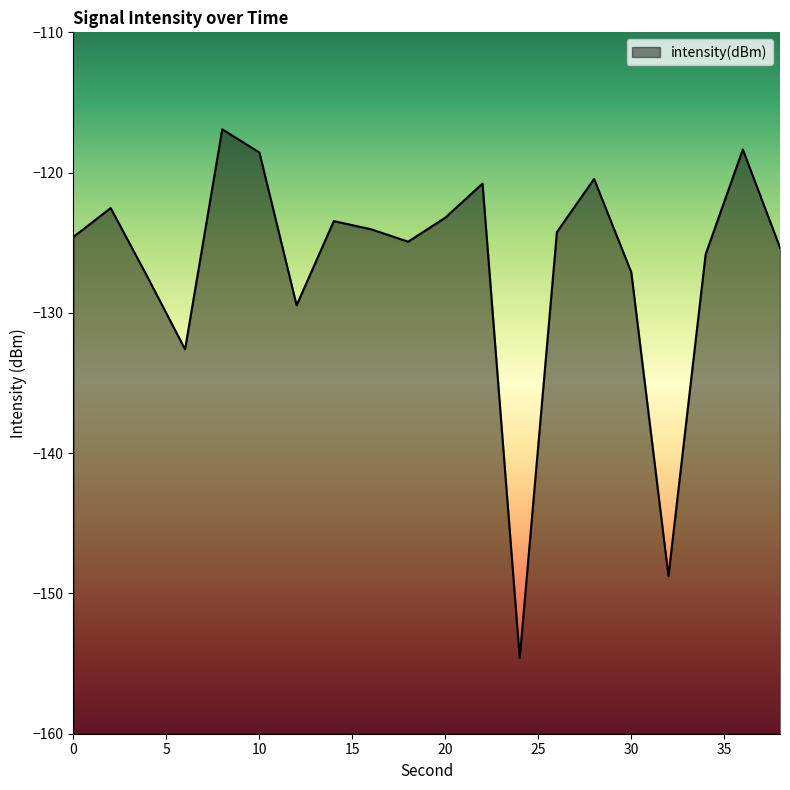

True or false: the data shows -75.5 at 14.

False